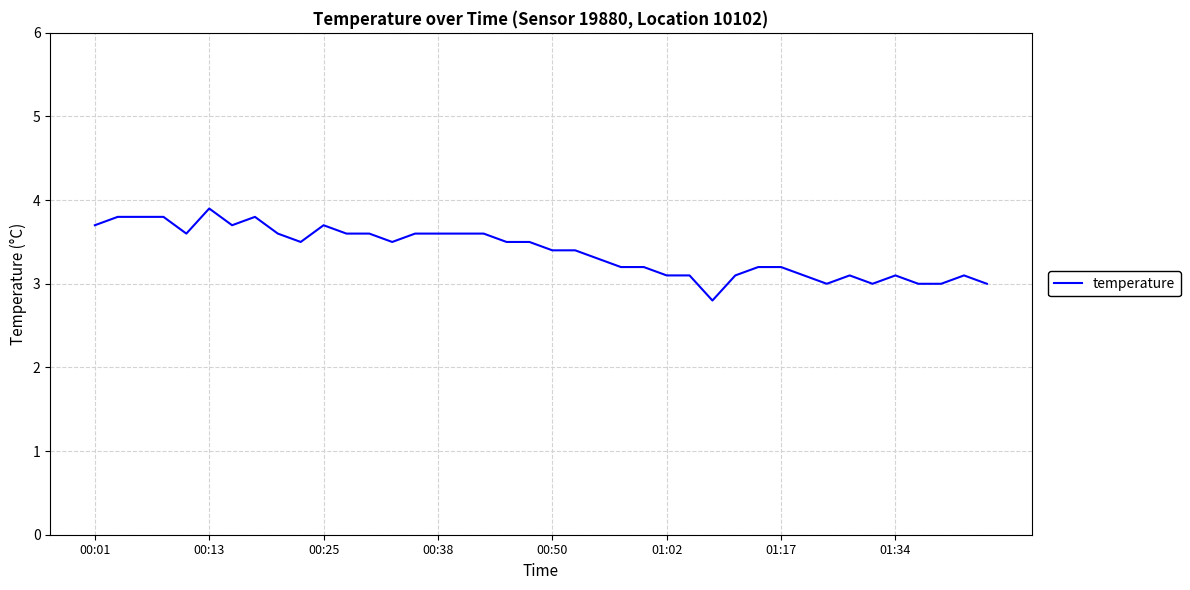

What is the difference between the maximum and minimum values?

1.1